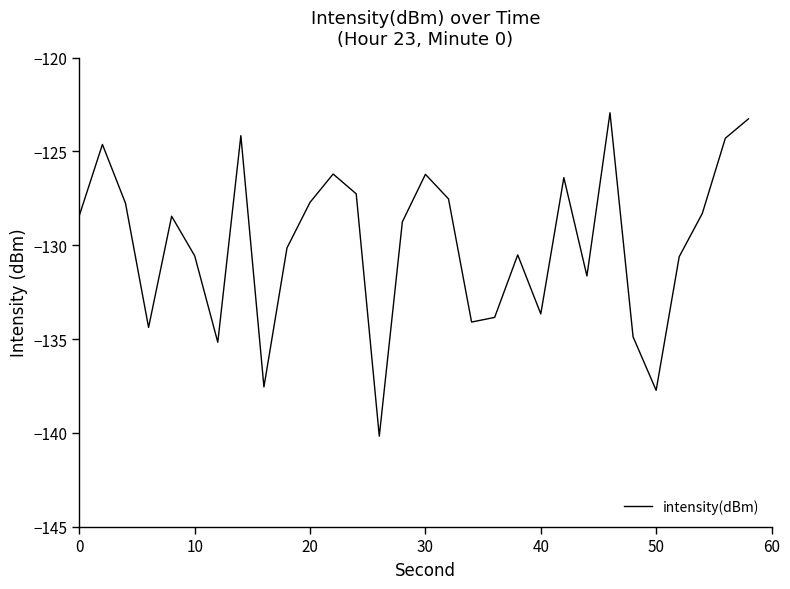

What is the greatest value displayed?

-122.9